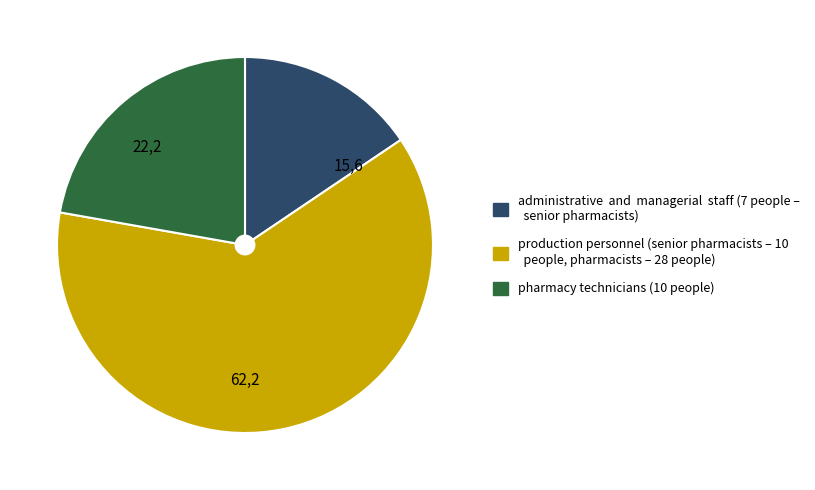

Does any single category account for the majority?

Yes